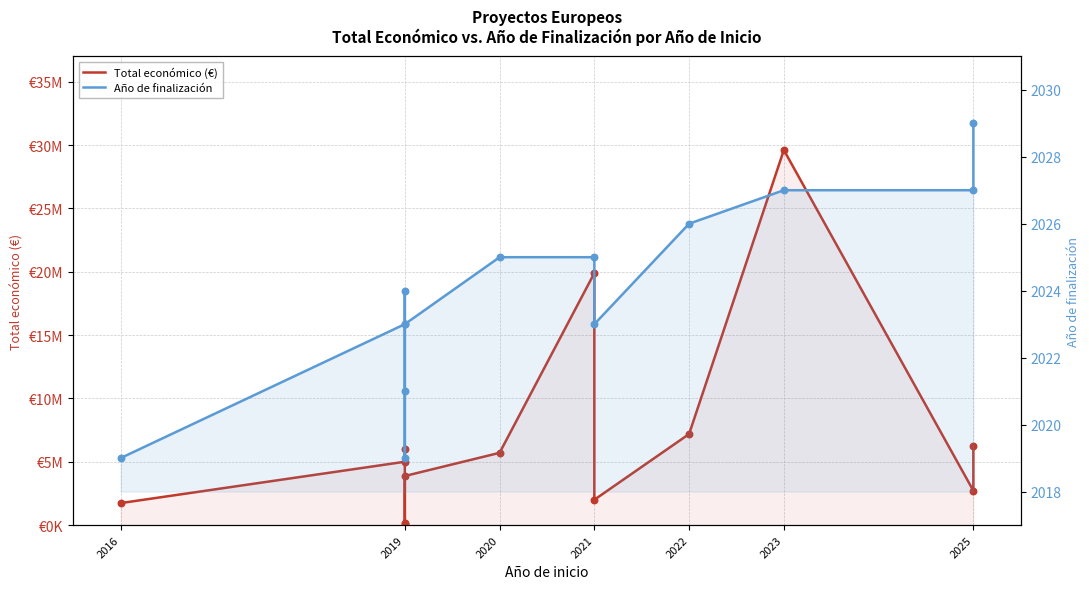

Which series has the largest total across all categories?

Total económico (€)